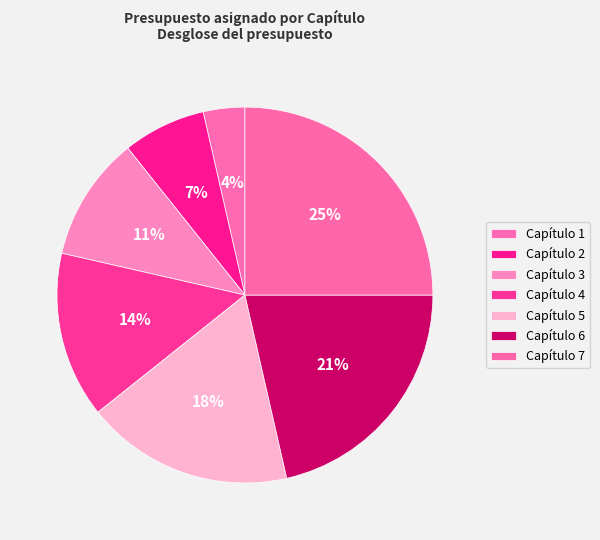

Which category has the smallest portion of the pie?

Capítulo 1